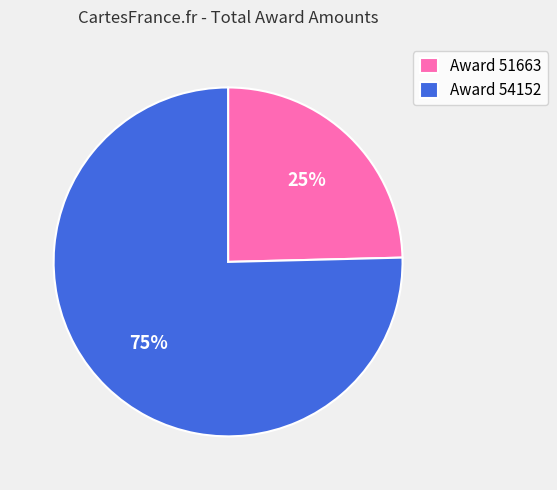

Is the sum of Award 54152 and Award 51663 greater than half?

Yes